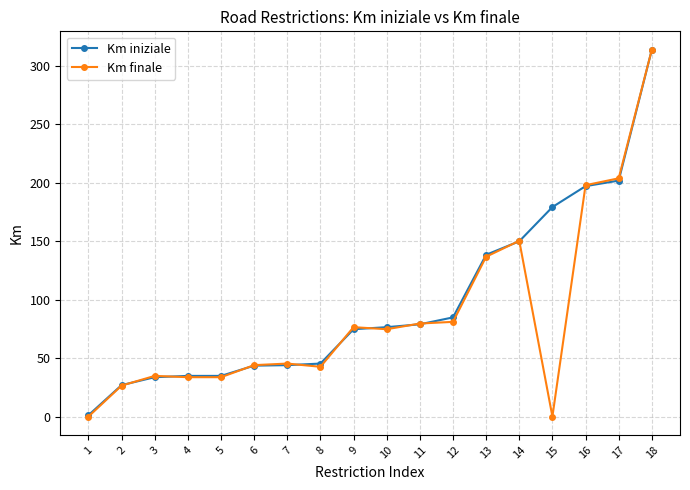

What is the maximum value for Km iniziale?

314.0